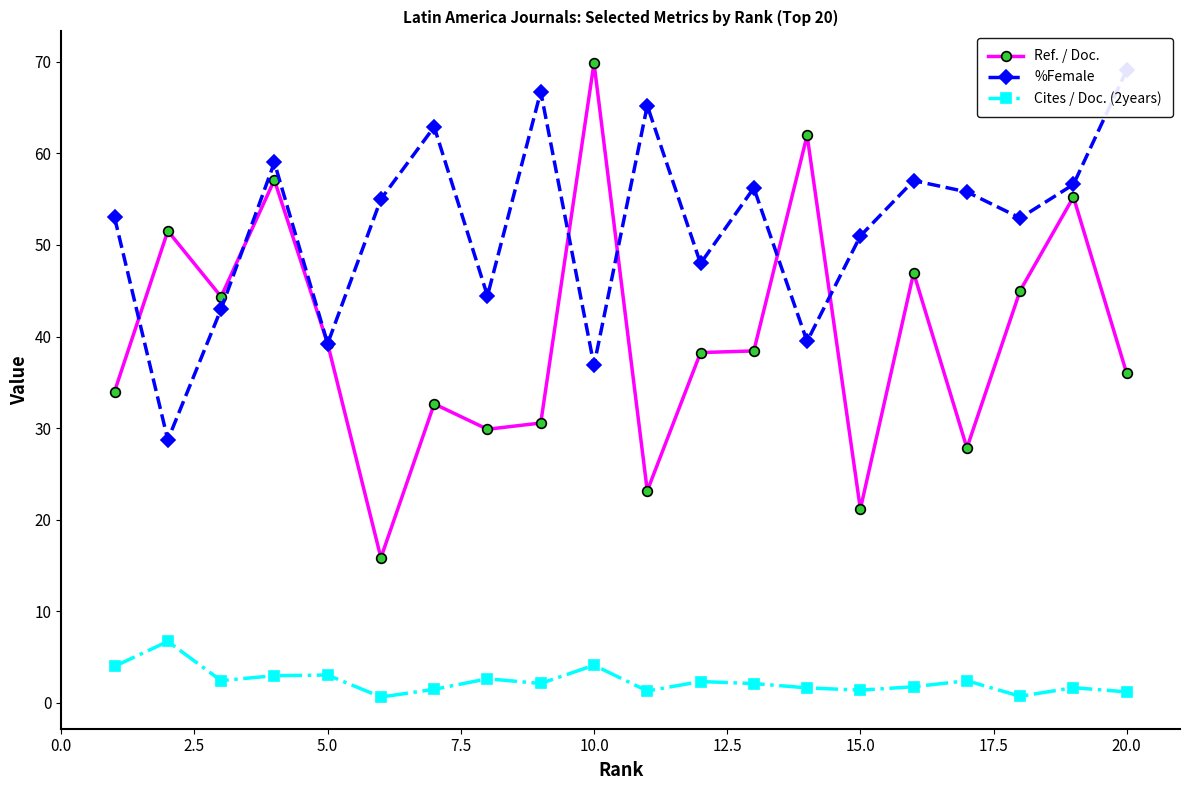

At how many categories does at least one series exceed 30?

20